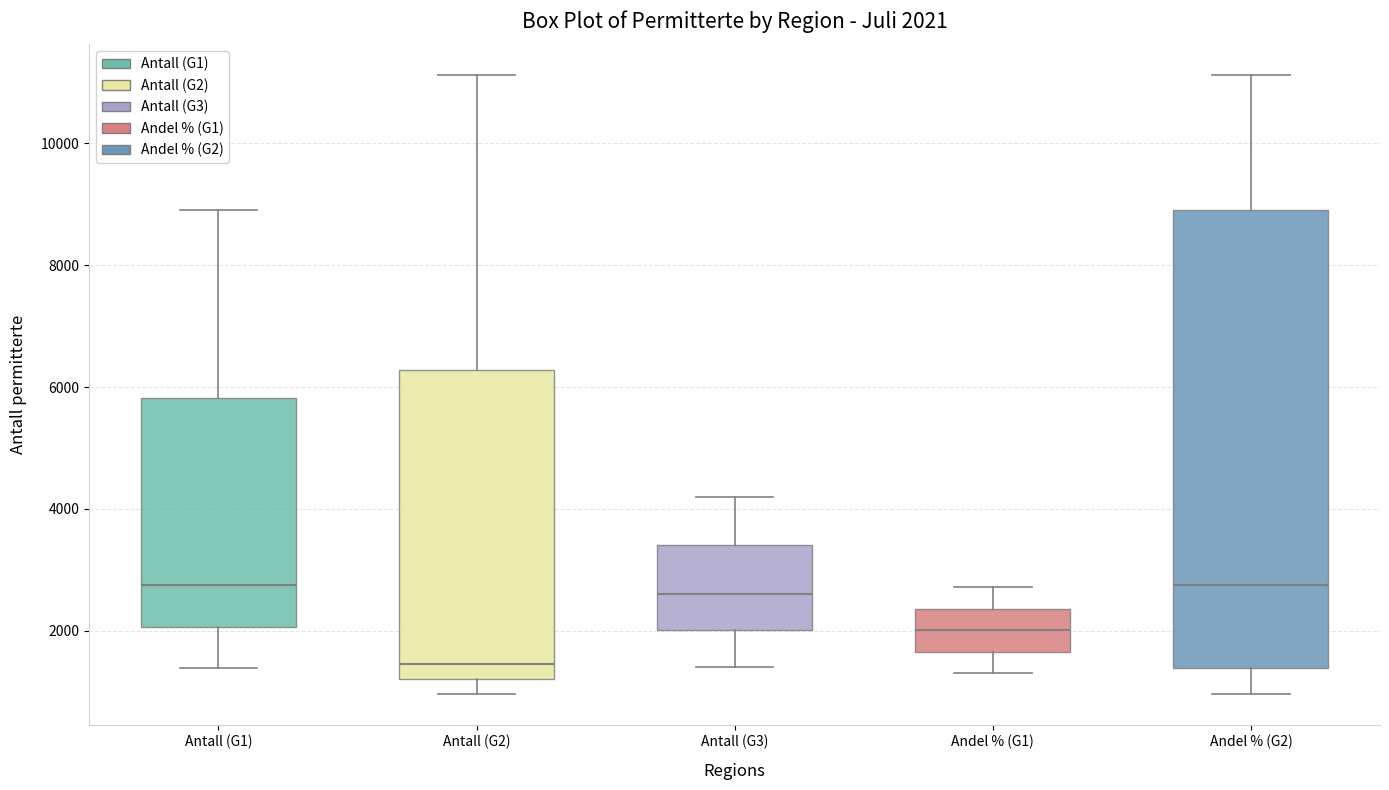

Comparing the boxes themselves (not the whiskers), which one is the tallest?

Andel % (G2)